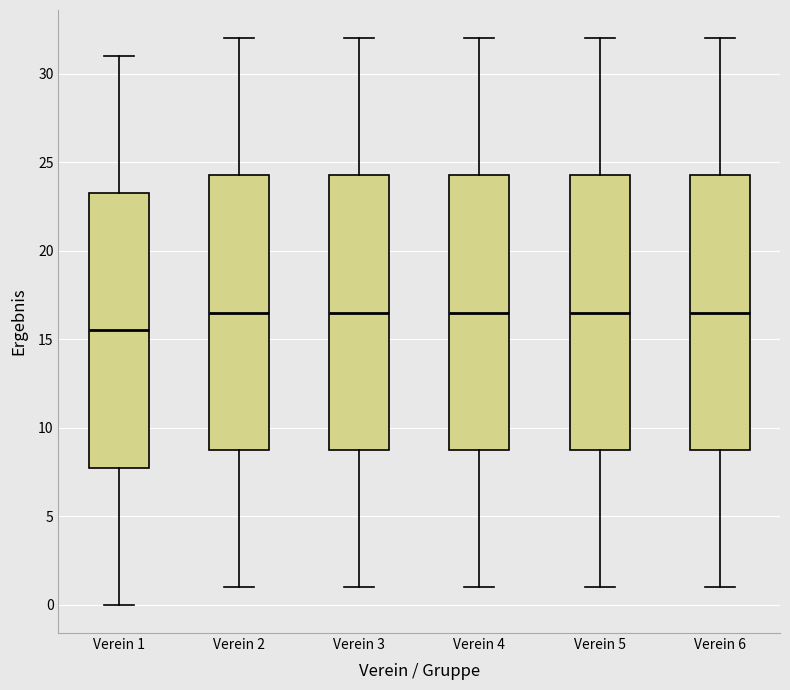

Reading left to right, transcribe this box plot: for each box, give where its median line is, the range the box spans, and where its two whiskers end, as read against the y-axis. The values are not printed on the chart, so give them approximately, as read against the axis.

Verein 1: median 15.5, box 8.0 to 23.5, whiskers 0.0 to 31.0
Verein 2: median 16.5, box 9.0 to 24.5, whiskers 1.0 to 32.0
Verein 3: median 16.5, box 9.0 to 24.5, whiskers 1.0 to 32.0
Verein 4: median 16.5, box 9.0 to 24.5, whiskers 1.0 to 32.0
Verein 5: median 16.5, box 9.0 to 24.5, whiskers 1.0 to 32.0
Verein 6: median 16.5, box 9.0 to 24.5, whiskers 1.0 to 32.0